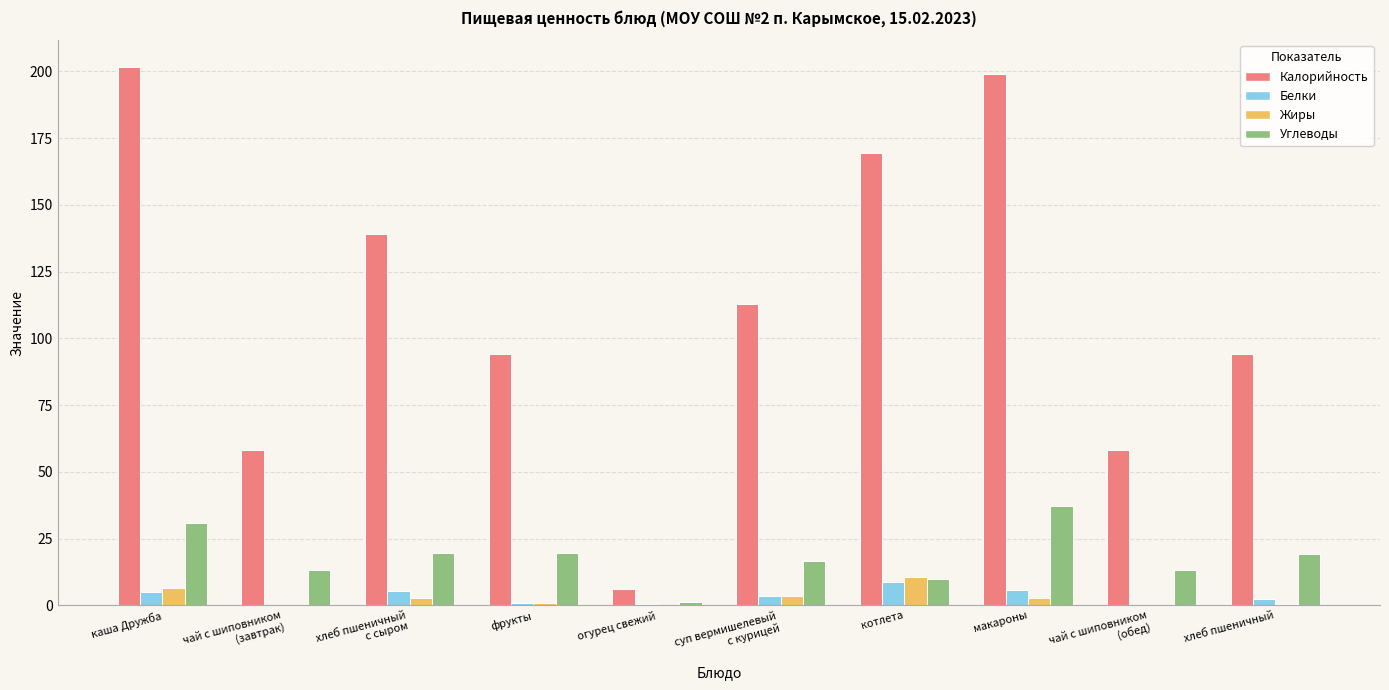

What is the sum of all Углеводы values?

181.5